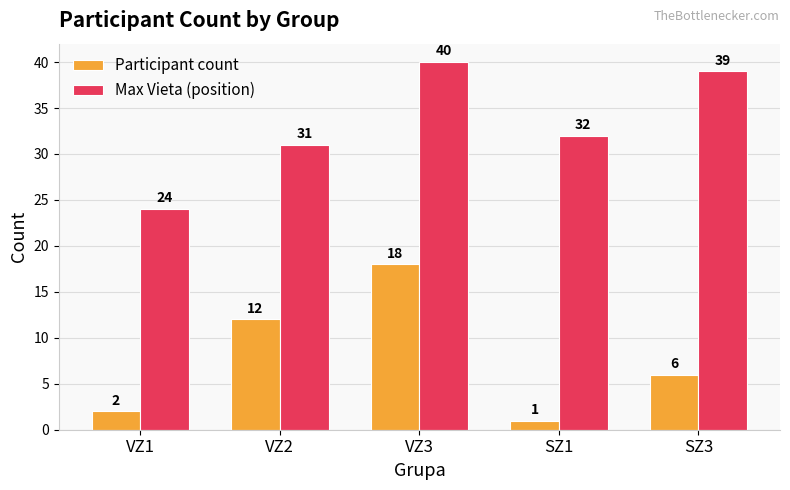

Where does the Participant count series first go above 6?

VZ2